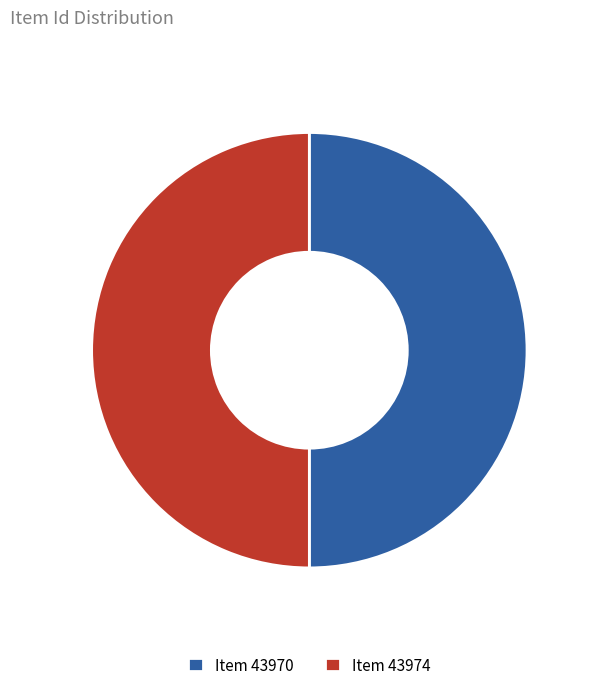

Is it true that Item 43970 is 50% of the pie?

True